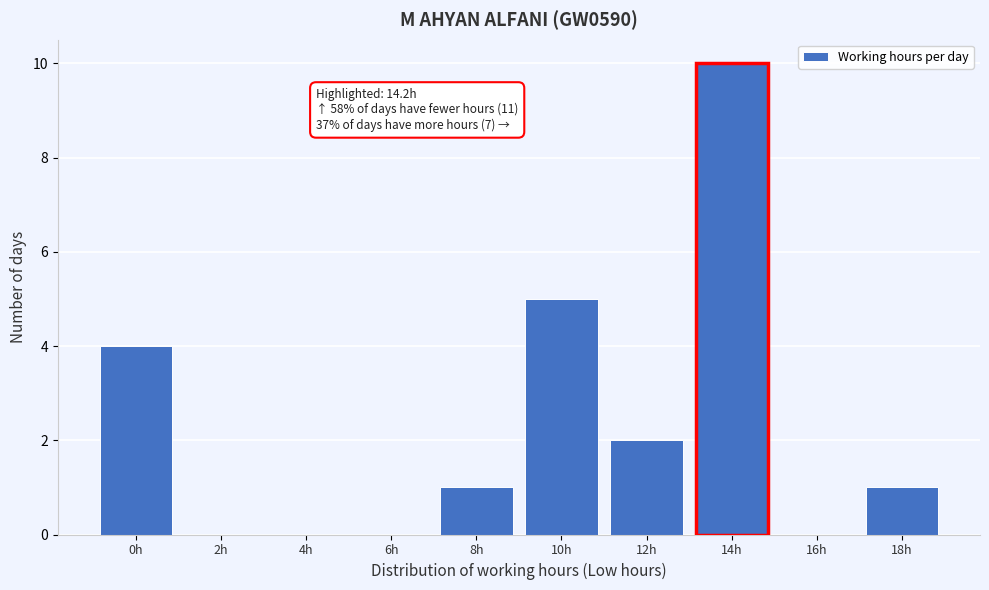

Reading right to left, transcribe all the data shown in this chart.

18h=1	16h=0	12h=2	10h=5	8h=1	6h=0	4h=0	2h=0	0h=4